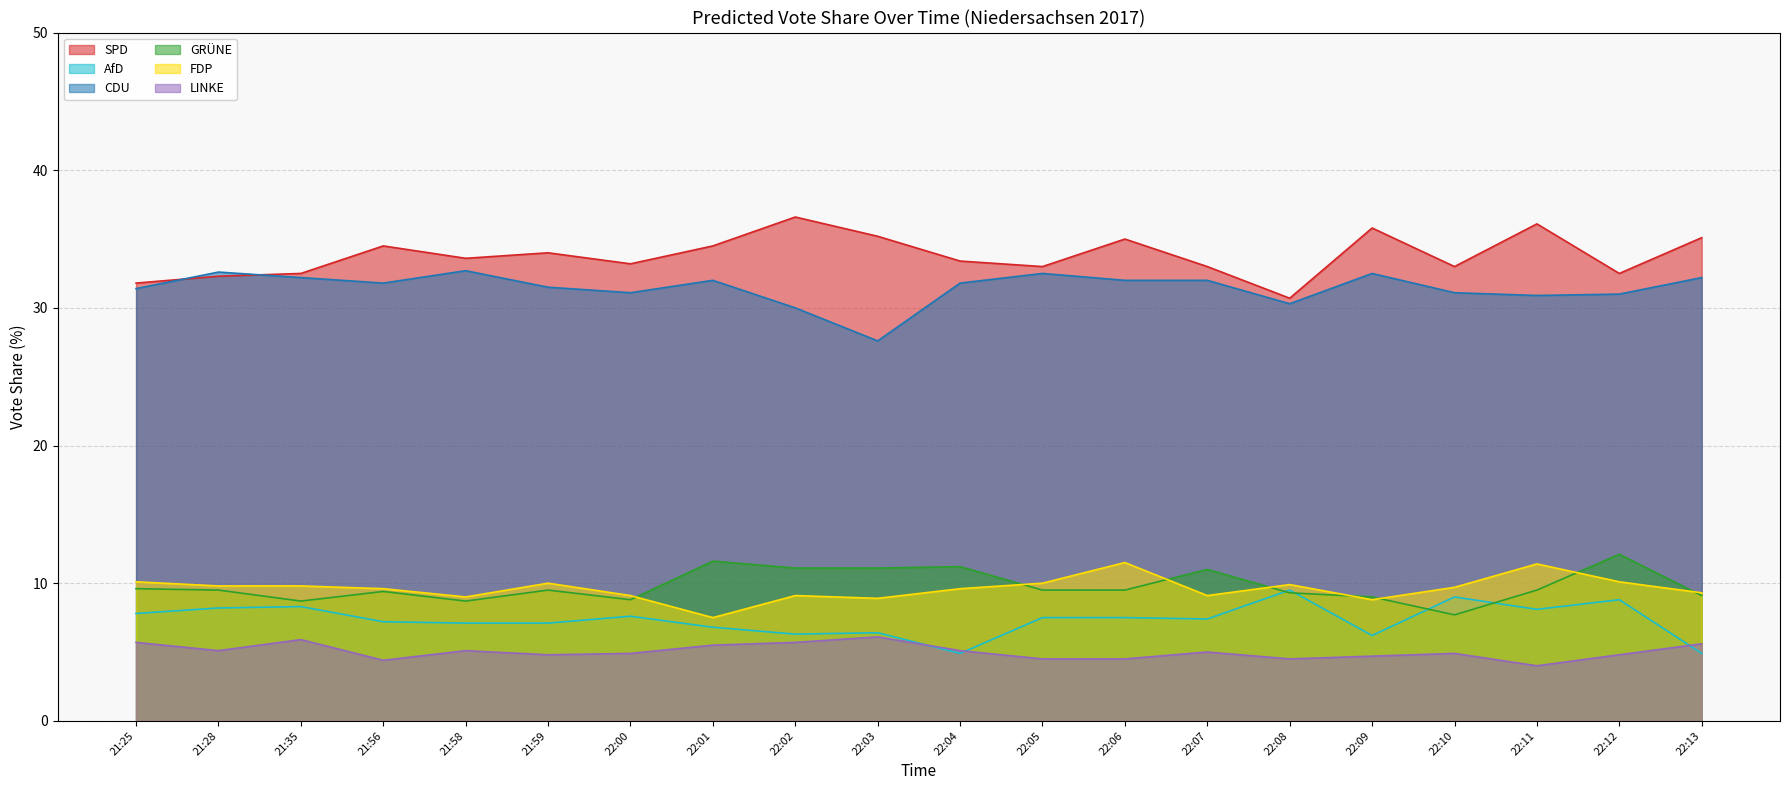

The CDU series shows 17.4 at 22:02. True or false?

False